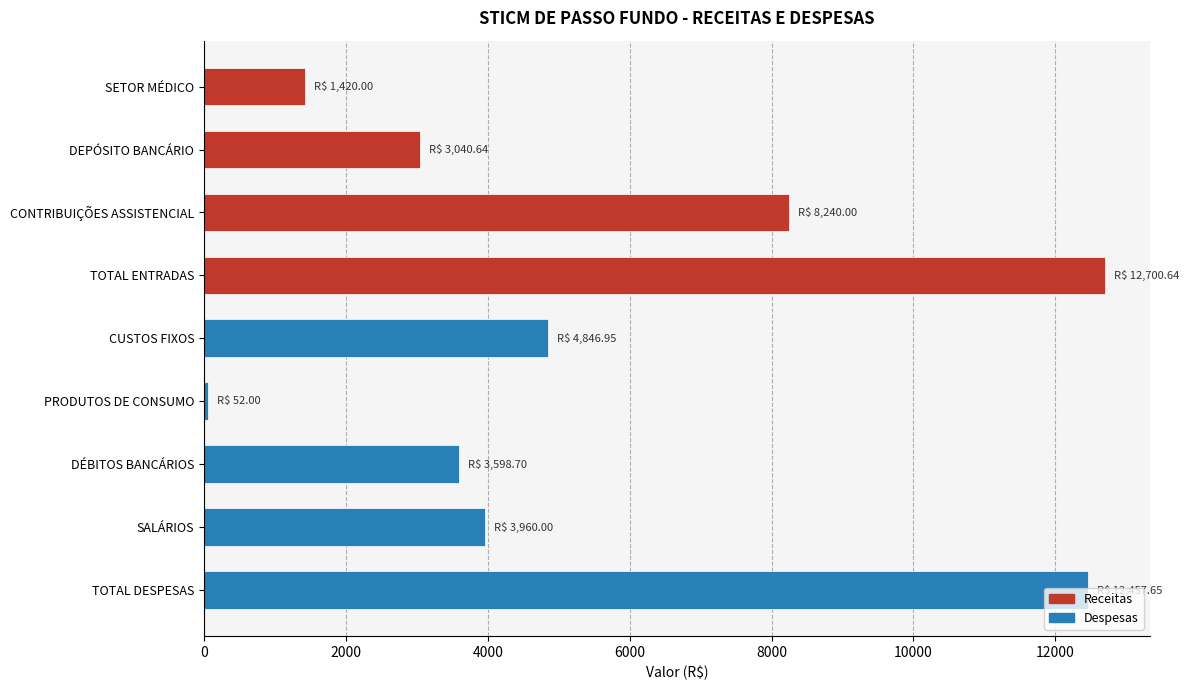

What is the label of the 6th bar from the top?

PRODUTOS DE CONSUMO